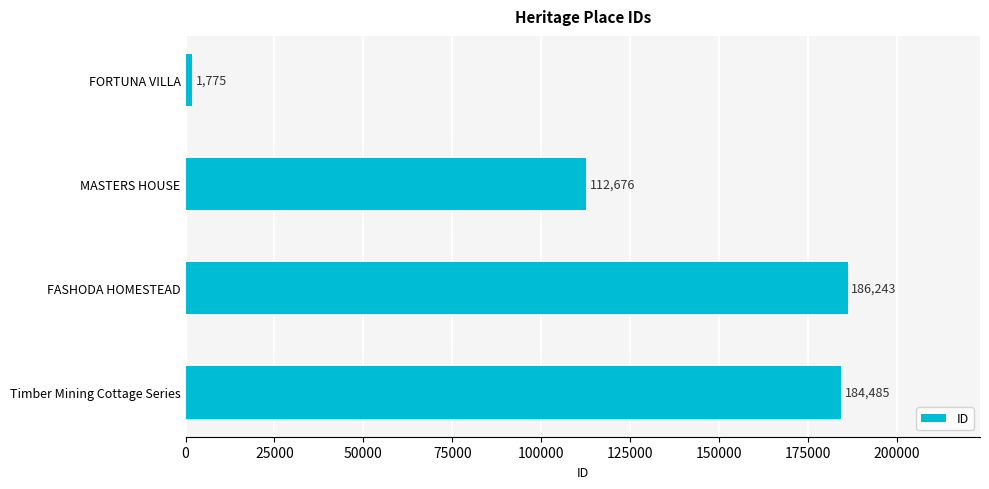

What is the difference between the values at FASHODA HOMESTEAD and FORTUNA VILLA?

184468